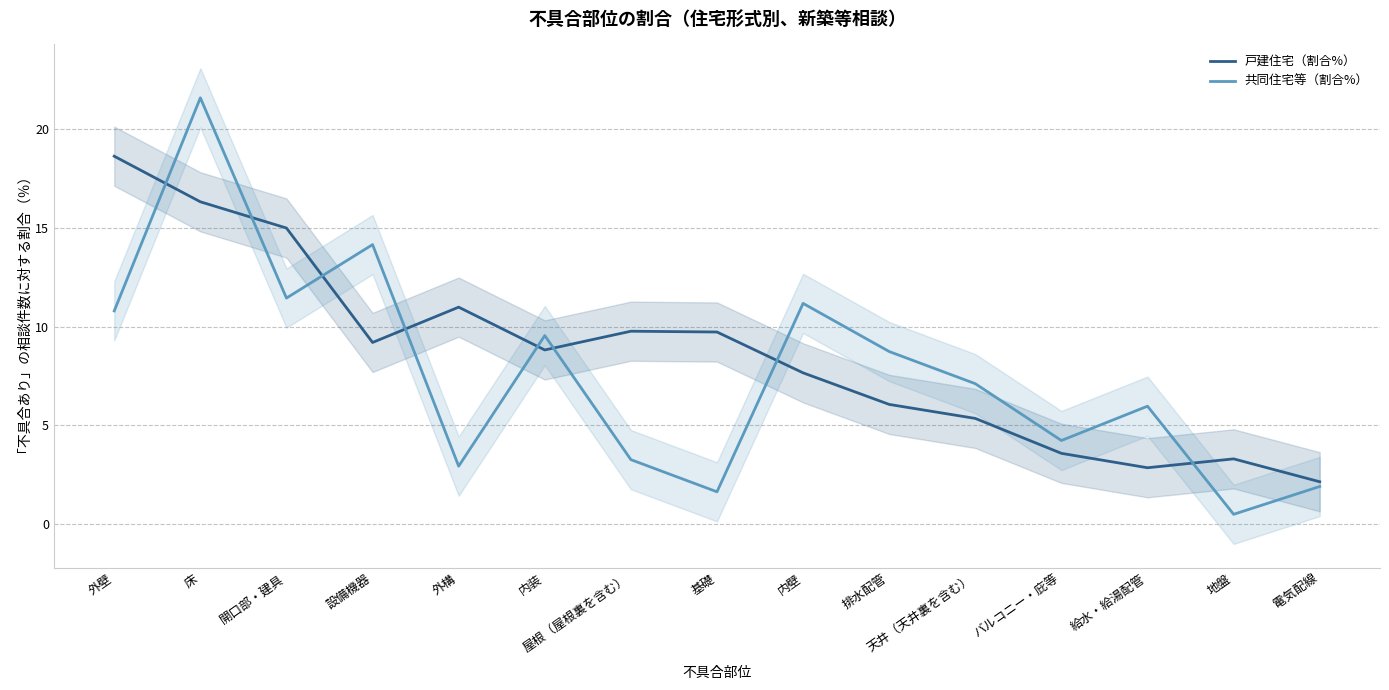

Does the chart have visible grid lines?

Yes